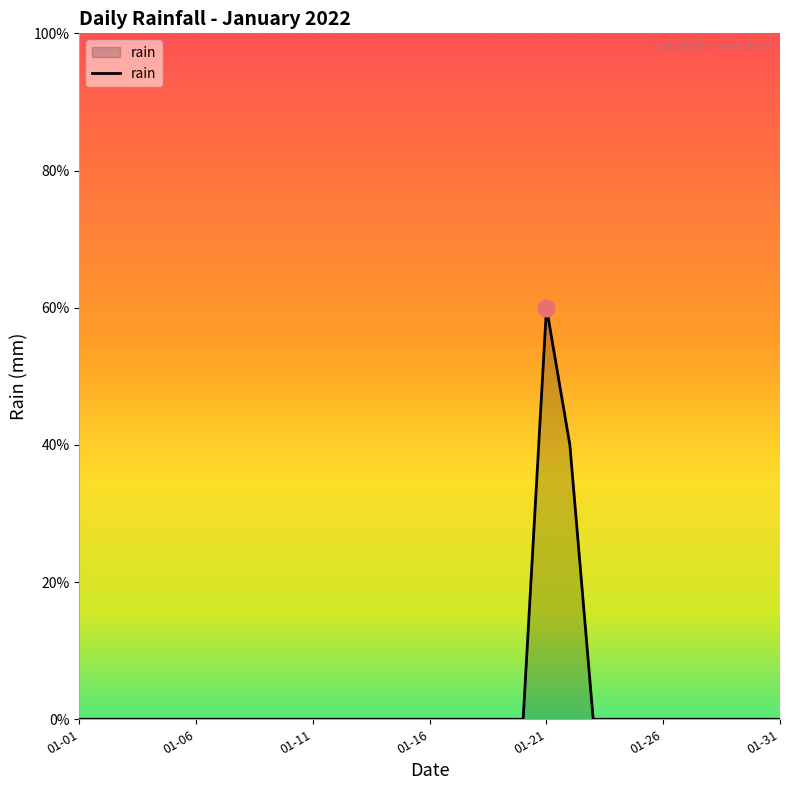

Does the chart have visible grid lines?

No